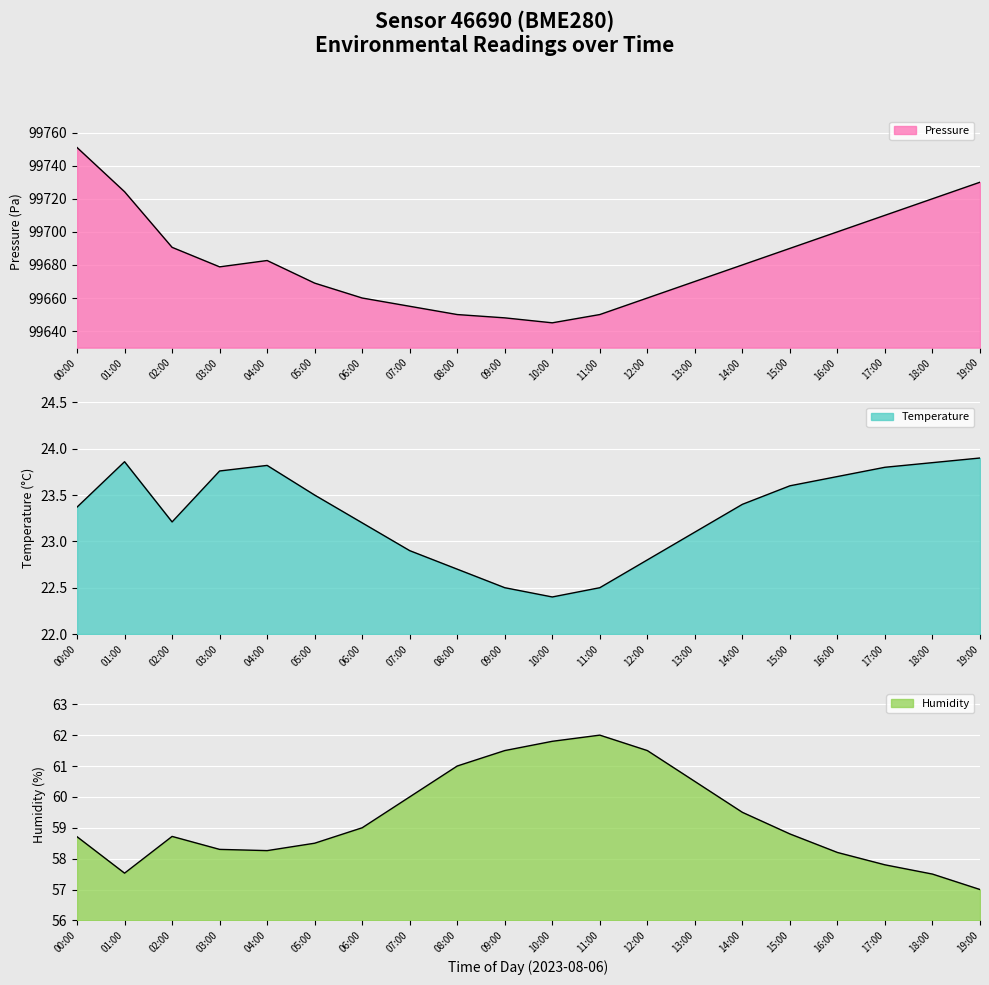

At which category does temperature reach its first local peak?

01:00